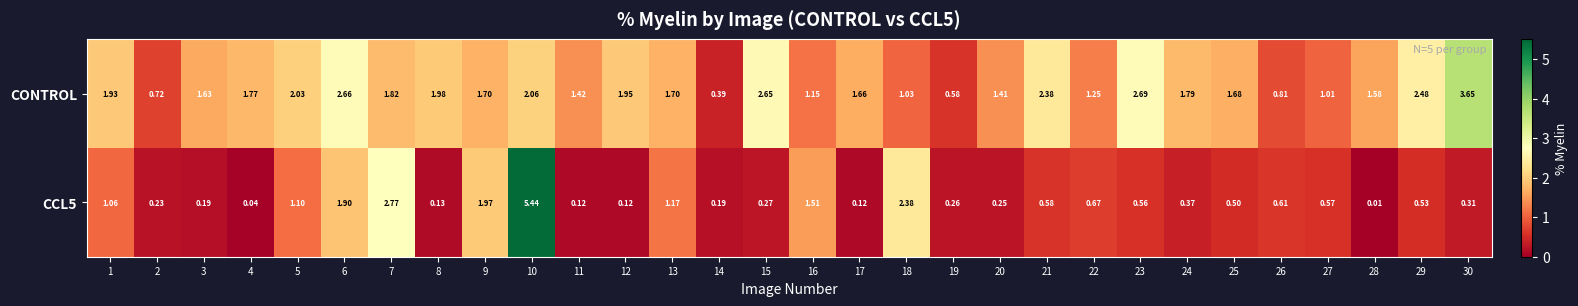

Between 1 and 30, which series saw the biggest shift?

CONTROL